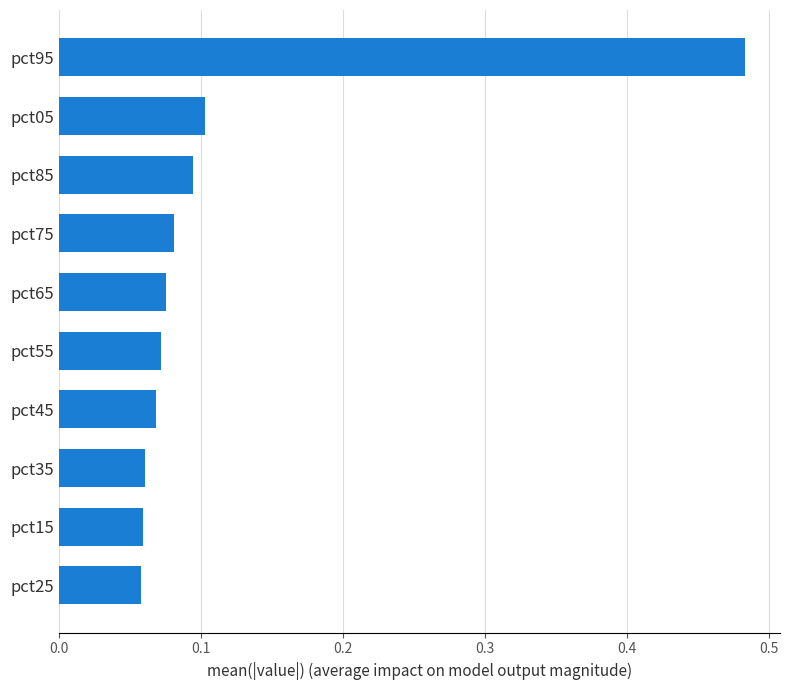

How many values are between 0 and 1?

10